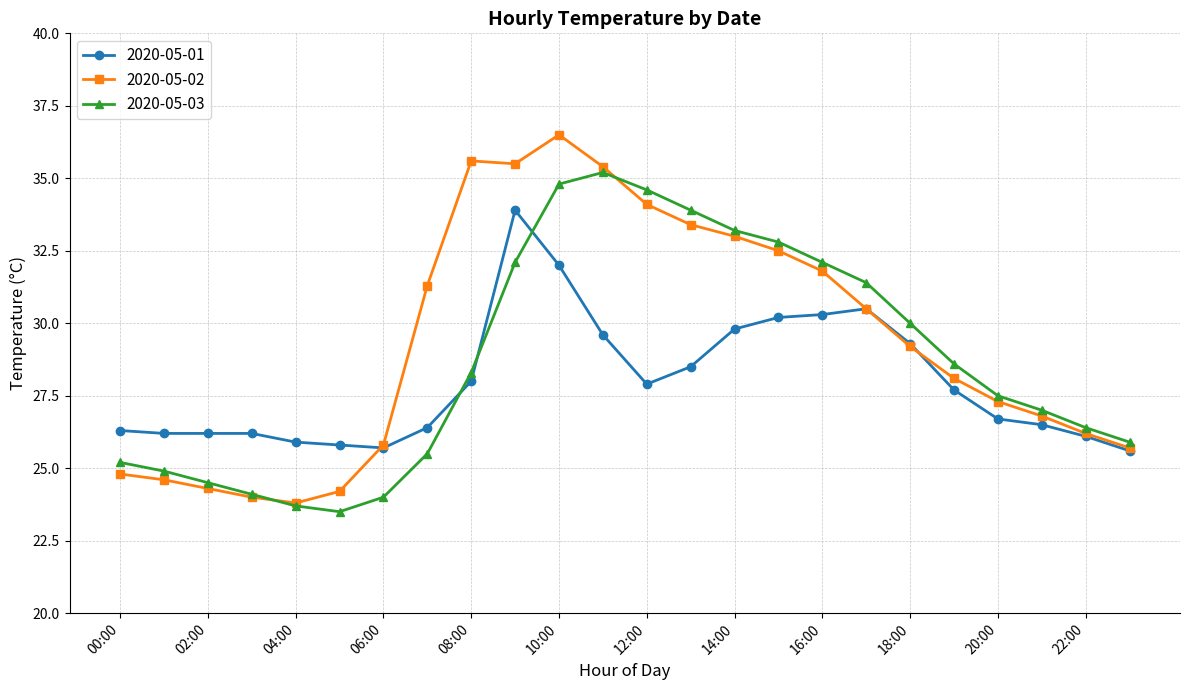

True or false: 2020-05-03 and 2020-05-01 intersect in this chart.

True